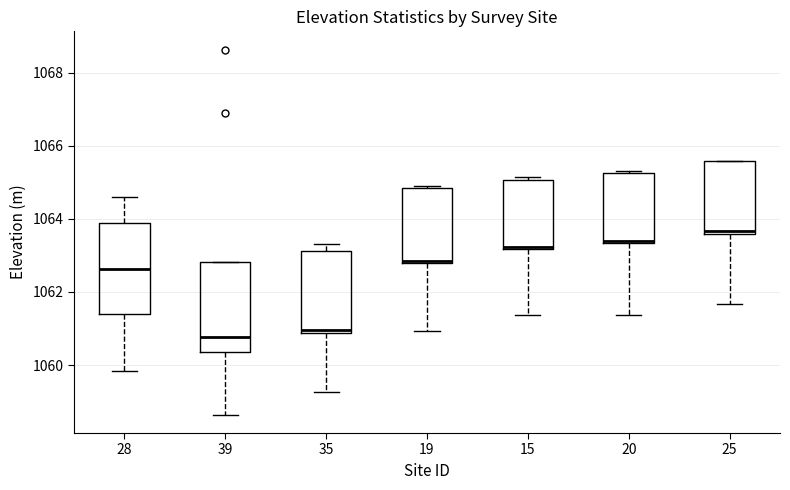

Reading left to right, read every box against the y-axis: the position of its median line, the range the box covers, and the ends of its whiskers. The values are not printed on the chart, so give them approximately, as read against the axis.

28: median 1062.6, box 1061.4 to 1063.8, whiskers 1059.8 to 1064.6
39: median 1060.8, box 1060.4 to 1062.8, whiskers 1058.6 to 1062.8
35: median 1061.0, box 1060.8 to 1063.2, whiskers 1059.2 to 1063.4
19: median 1062.8 (drawn on the box's lower edge), box 1062.8 to 1064.8, whiskers 1061.0 to 1064.8
15: median 1063.2, box 1063.2 to 1065.0, whiskers 1061.4 to 1065.2
20: median 1063.4 (drawn on the box's lower edge), box 1063.4 to 1065.2, whiskers 1061.4 to 1065.4
25: median 1063.6 (just above the box's lower edge), box 1063.6 to 1065.6, whiskers 1061.6 to 1065.6